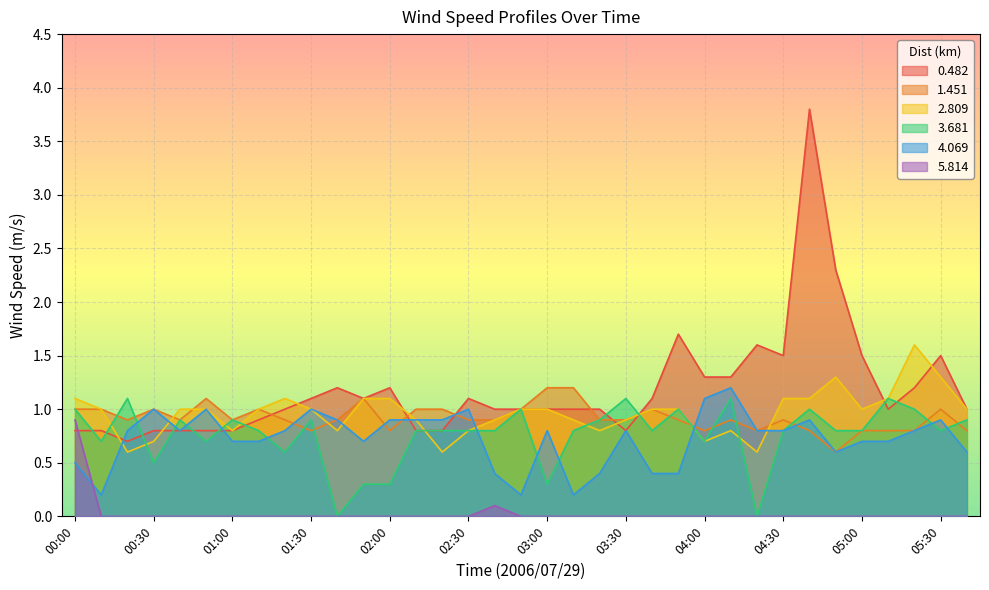

What are all the series names shown in the legend?

0.482, 1.451, 2.809, 3.681, 4.069, 5.814